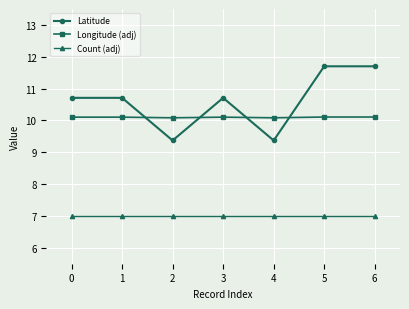

What is the minimum value for Latitude?

9.4